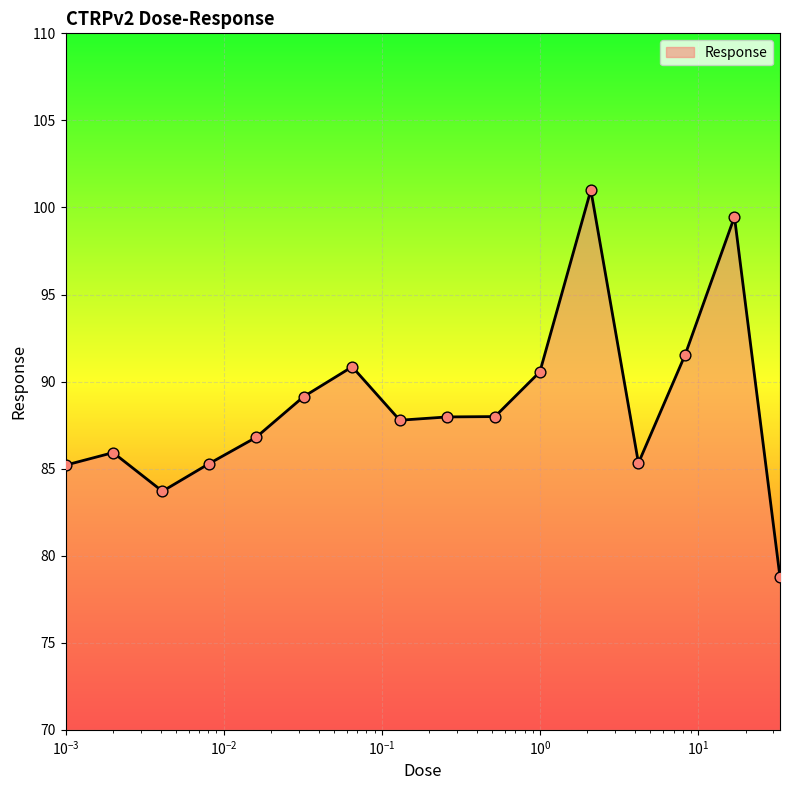

What is the difference between the maximum and minimum values?

22.2